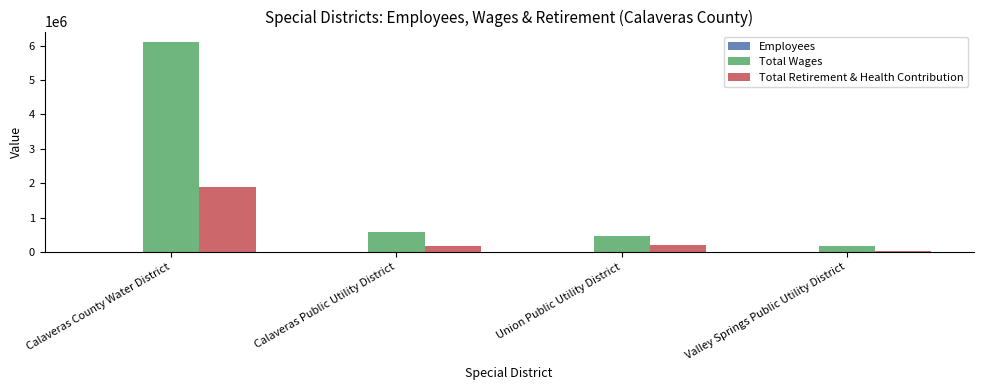

At which category is the sum across all series the highest?

Calaveras County Water District